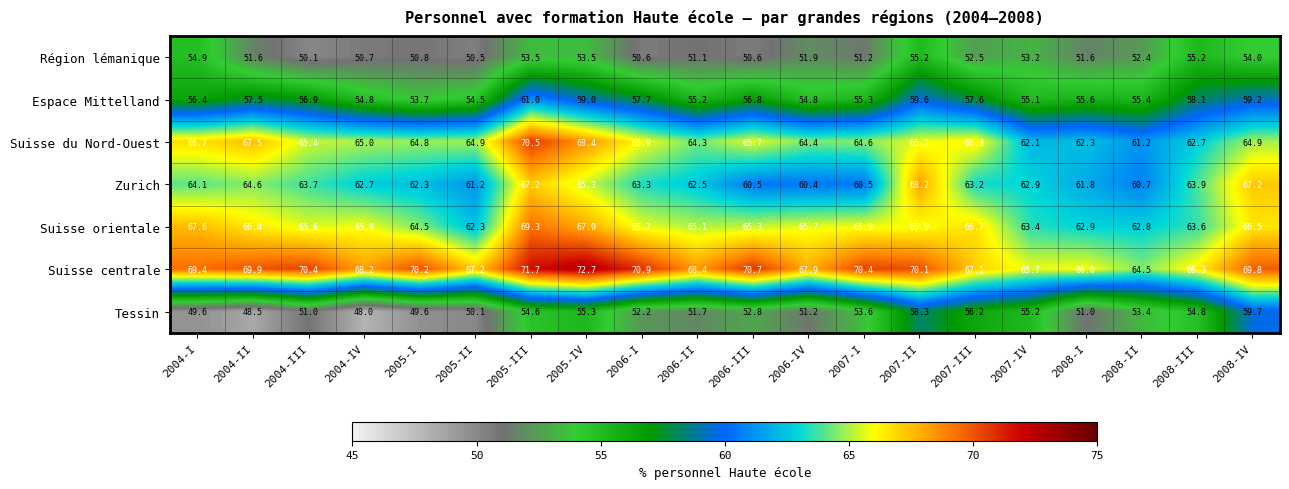

What is the spread (max minus min) of values at 2008-II?

12.1